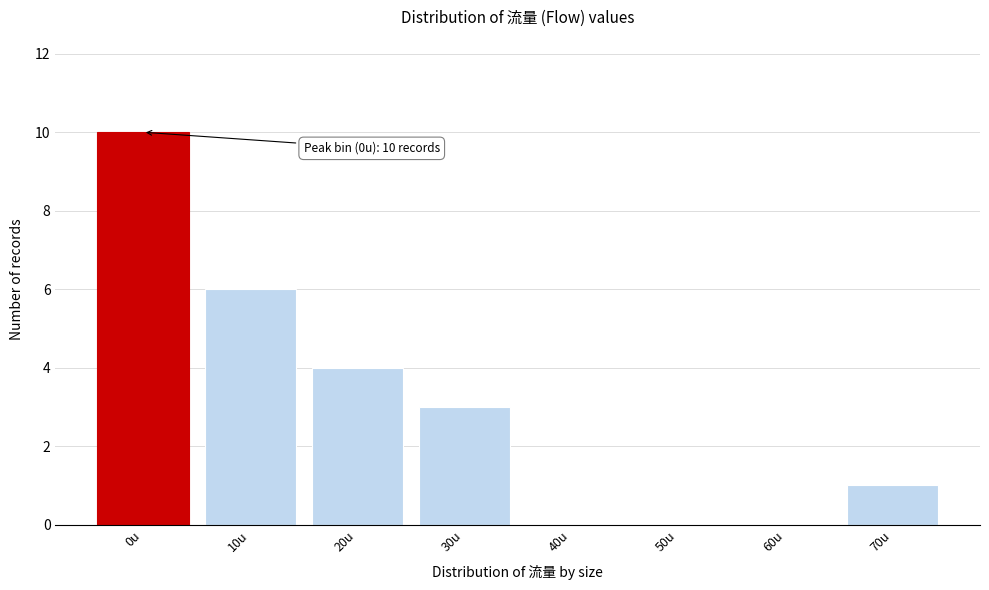

Reading left to right, transcribe all the data shown in this chart.

0u=10	10u=6	20u=4	30u=3	40u=0	50u=0	60u=0	70u=1